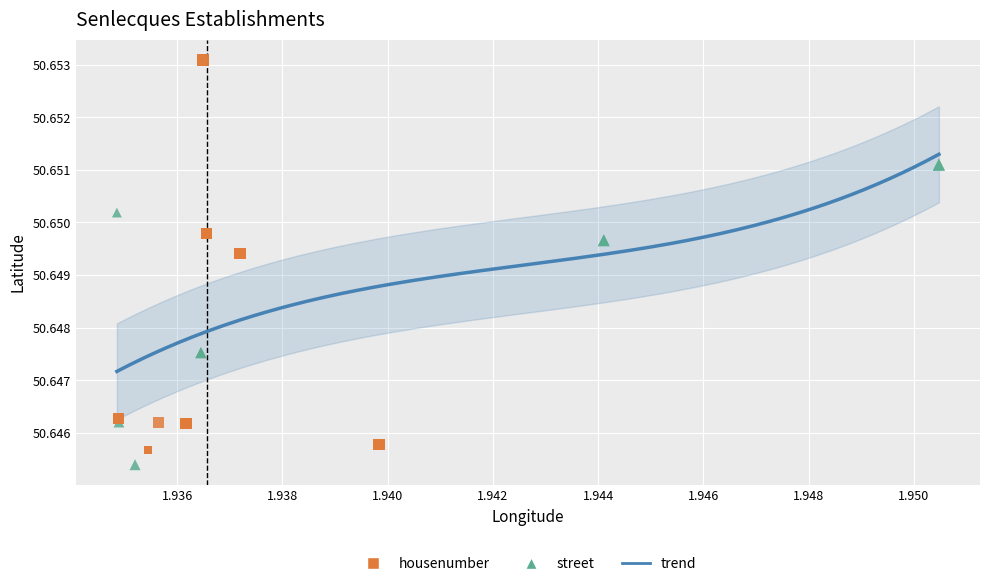

Which series reaches the maximum Y coordinate?

housenumber